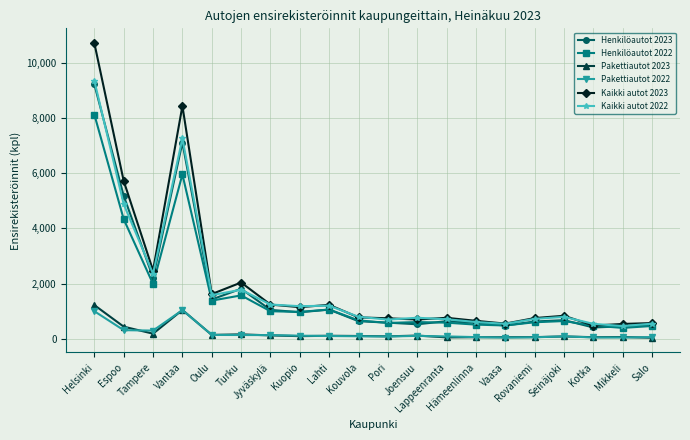

What is the label of the 9th point from the right?

Joensuu